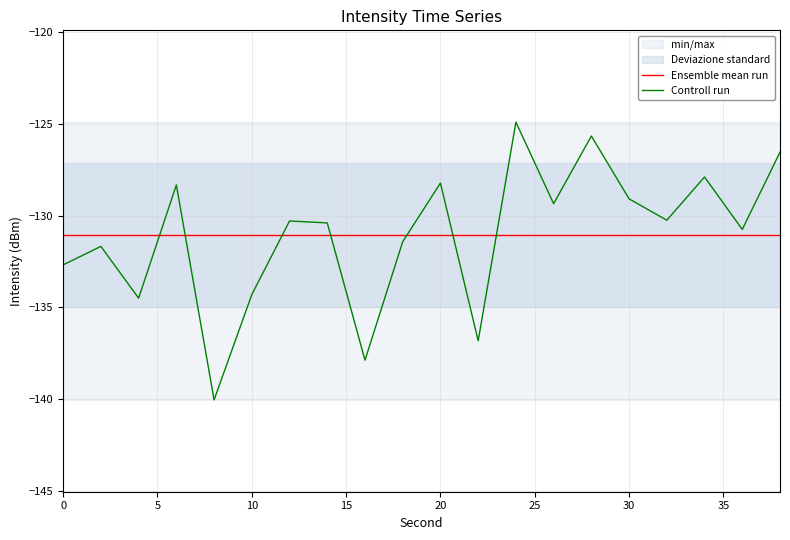

Is this an area chart (filled region under the line)?

No